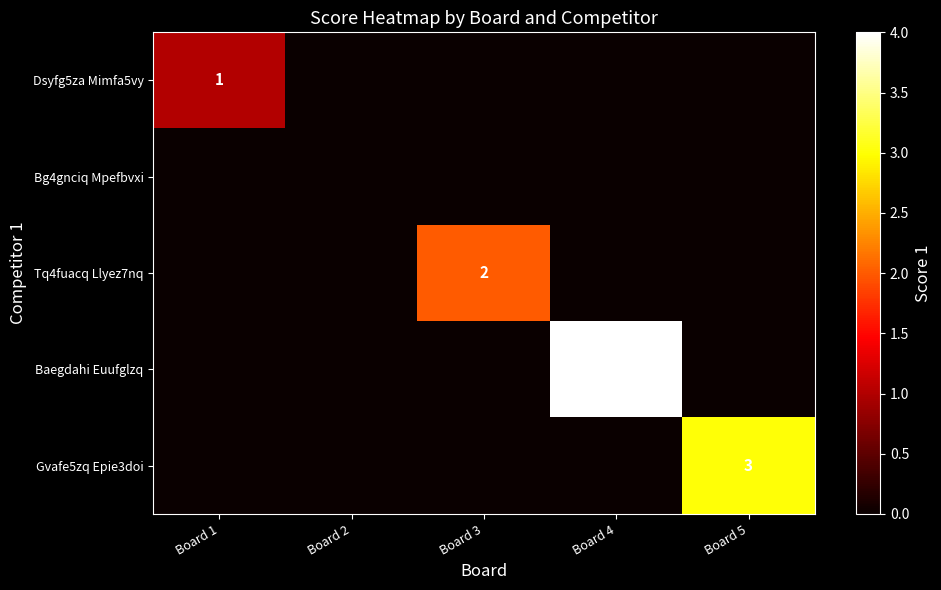

Rank the series by their maximum value, from lowest to highest.

Bg4gnciq Mpefbvxi, Dsyfg5za Mimfa5vy, Tq4fuacq Llyez7nq, Gvafe5zq Epie3doi, Baegdahi Euufglzq